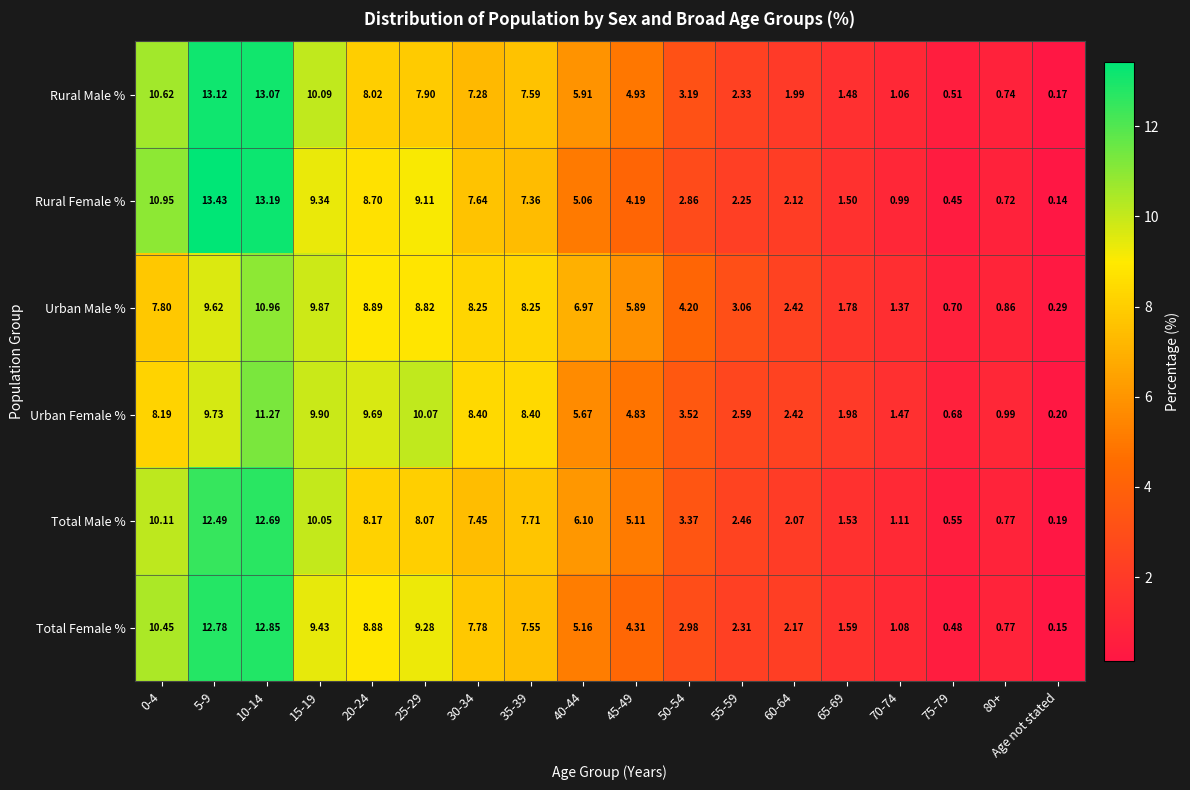

List the series in order of their peak value, highest first.

Rural Female %, Rural Male %, Total Female %, Total Male %, Urban Female %, Urban Male %